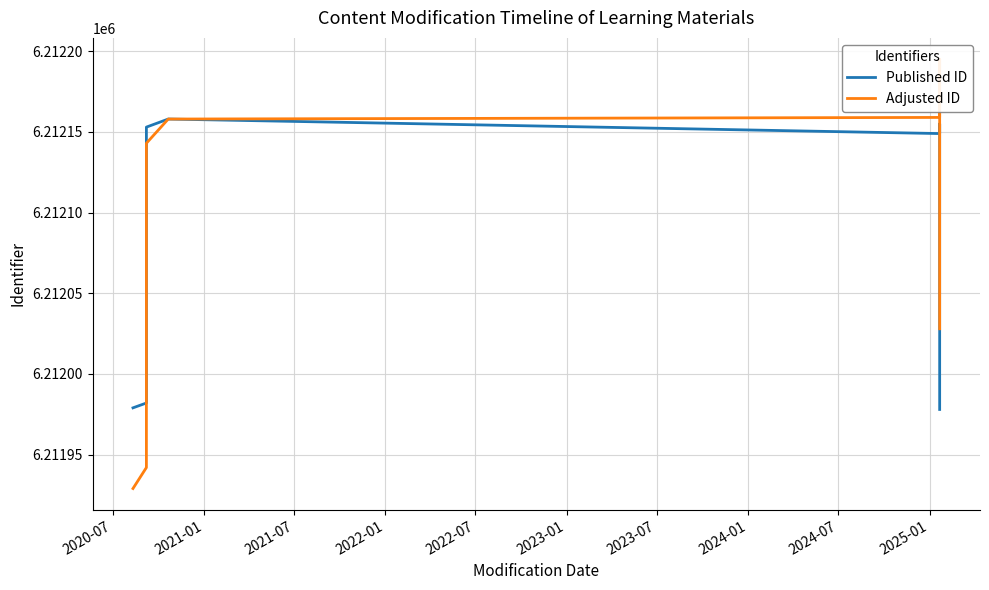

Between 2023-01 and 2023-07, which series saw the biggest shift?

Published ID